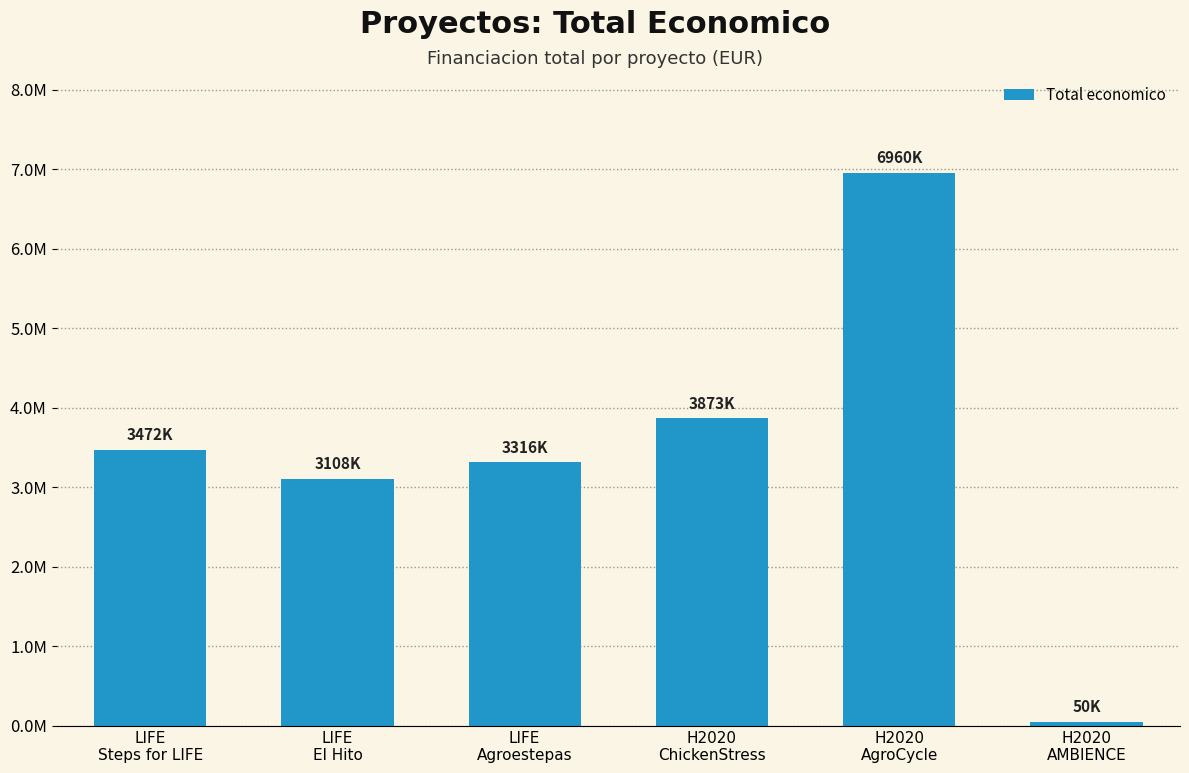

What position from the right is H2020
ChickenStress?

3